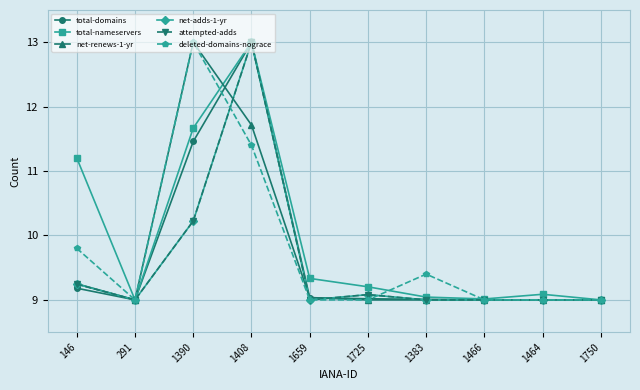

What is the value of the total-nameservers point at the 4th from the left?

13.0